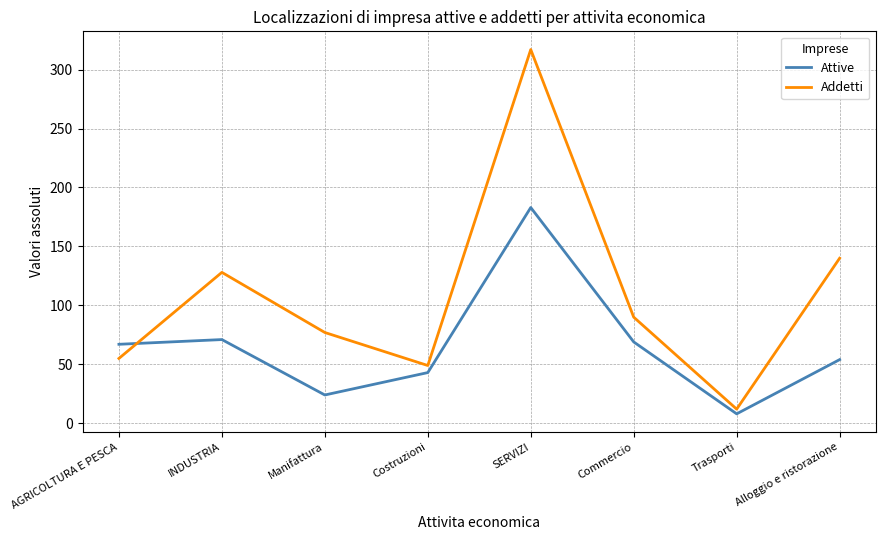

What is the difference between the second highest and minimum values in the Addetti series?

128